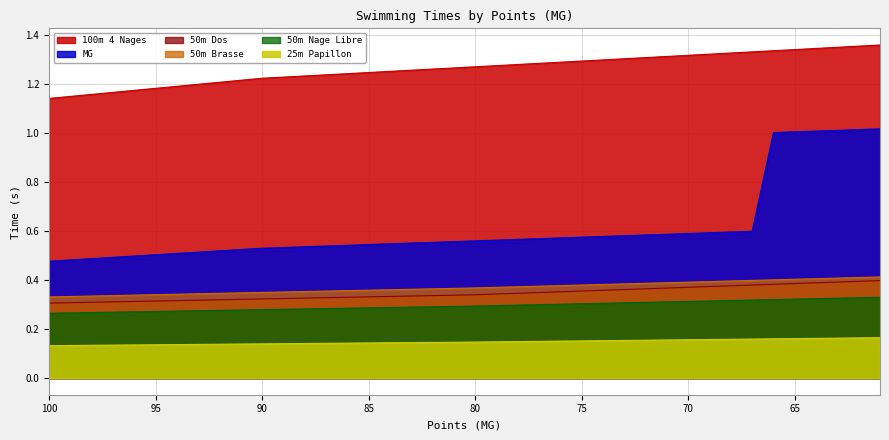

At which label does 50m Dos reach its peak?

61